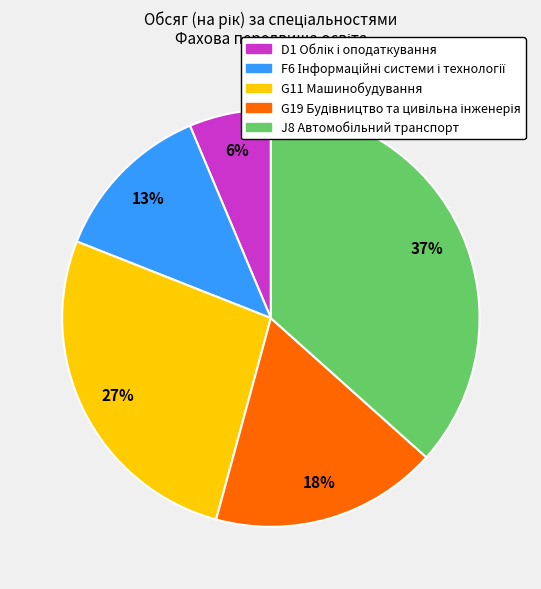

To the nearest percent, what is the average slice percentage?

20%